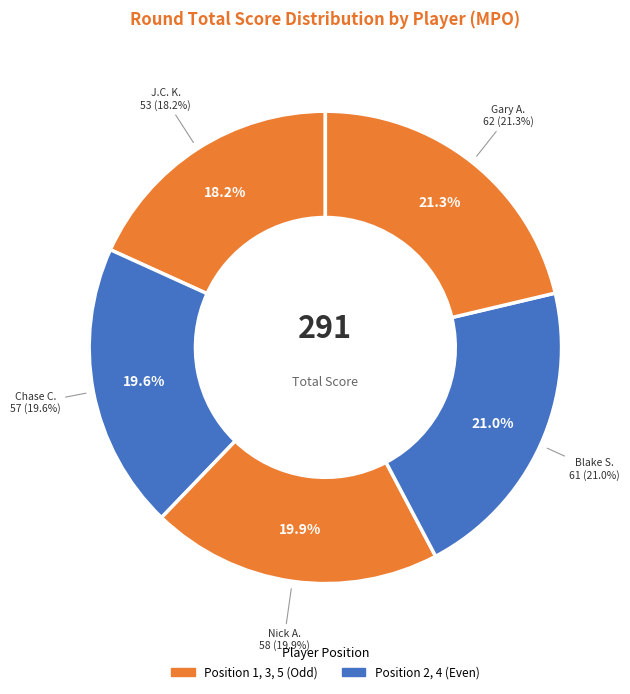

To the nearest percent, what percentage of the pie is Chase Christian?

20%